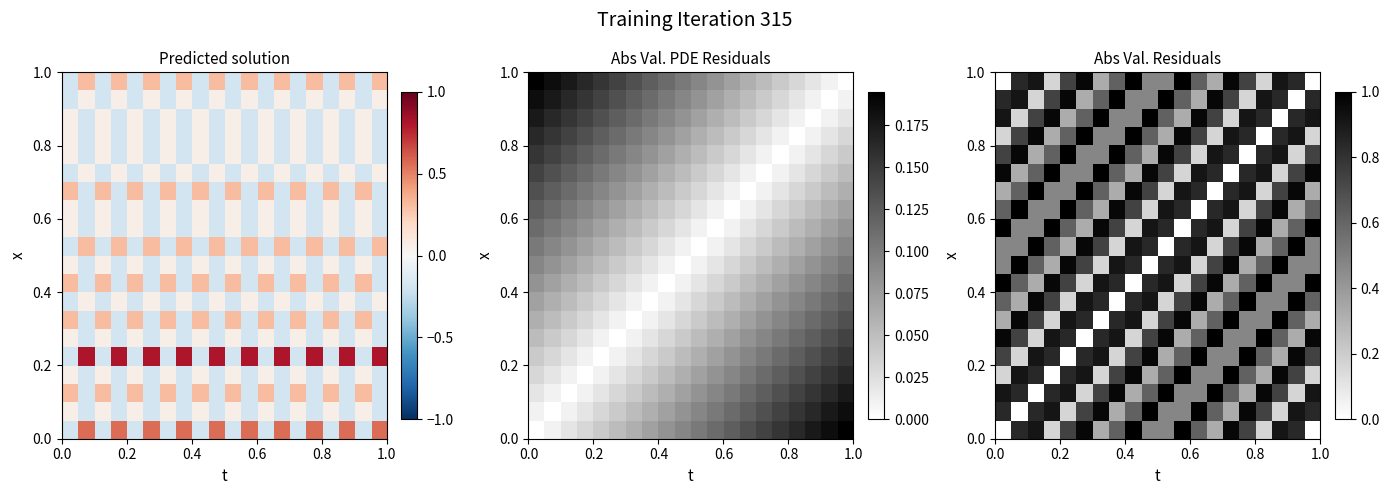

At how many categories does at least one series exceed 0?

20